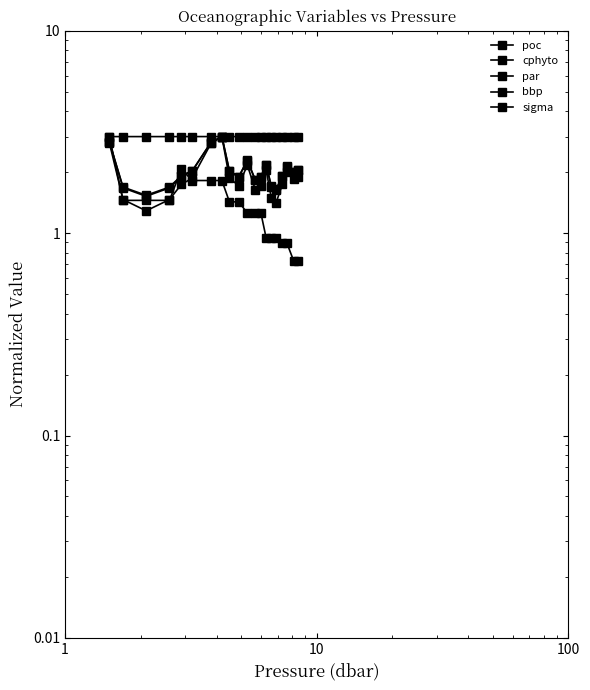

True or false: poc has more than 0 interior local peaks.

True